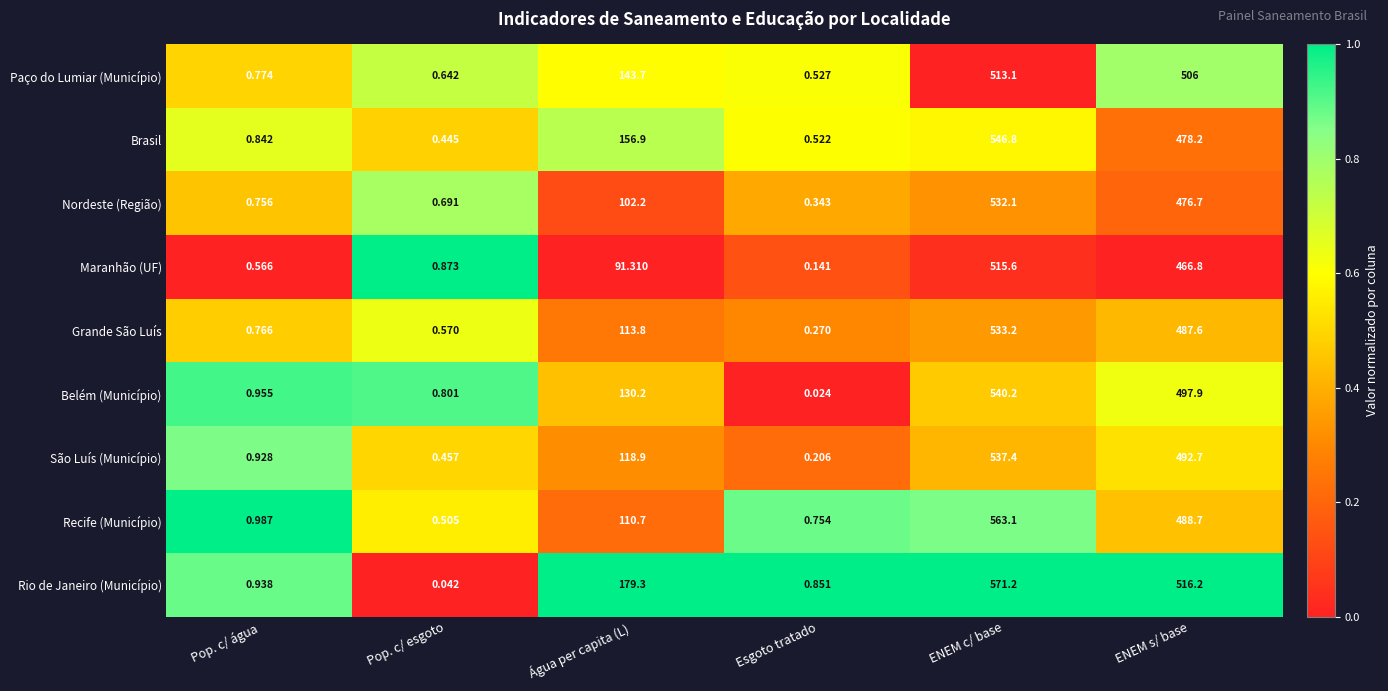

At which category is the sum across all series the highest?

ENEM c/ base